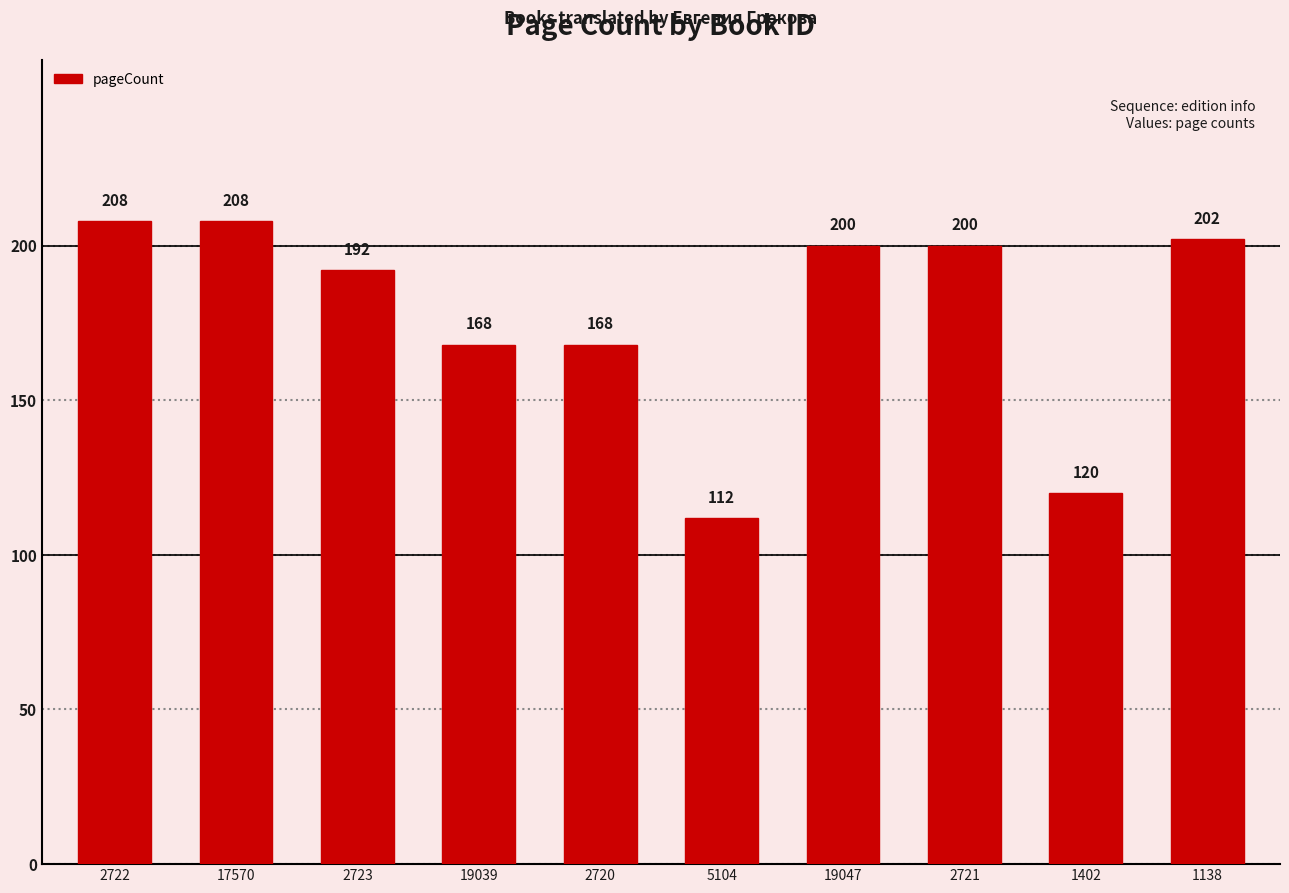

What is the average value?

178